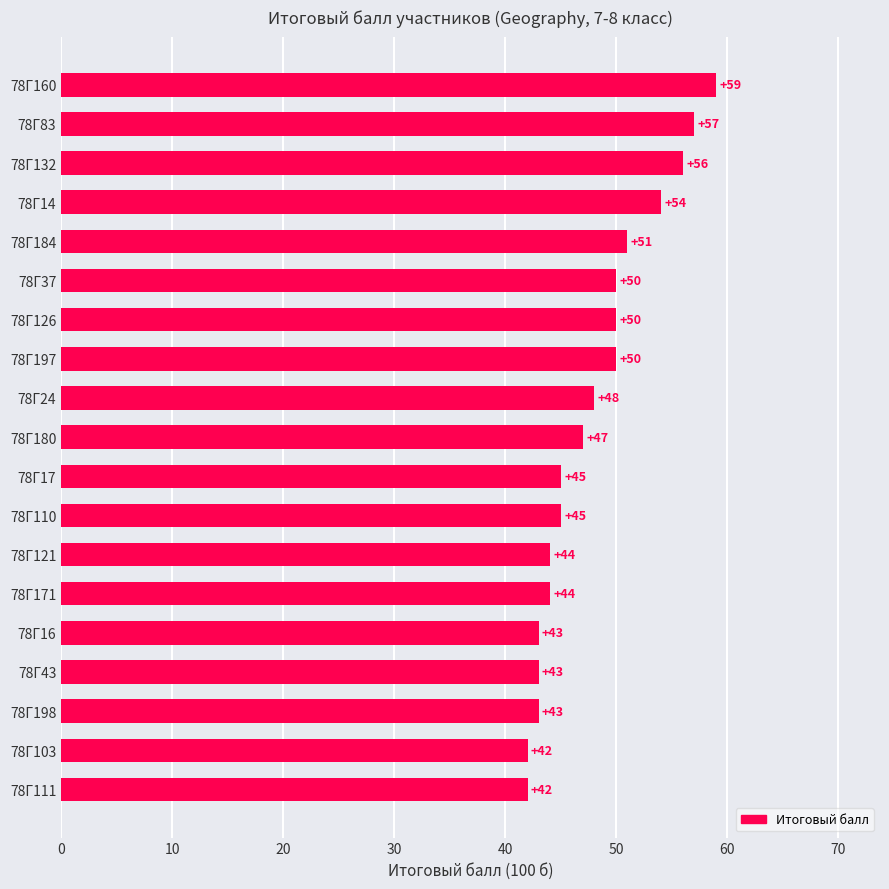

What is the average value?

48